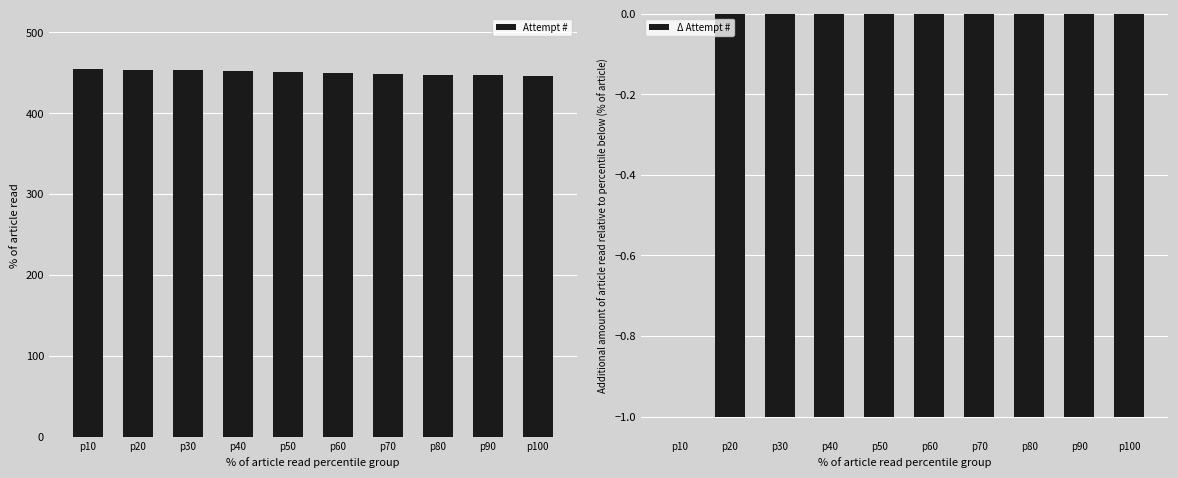

How many data points in Δ Attempt # are above -1?

1